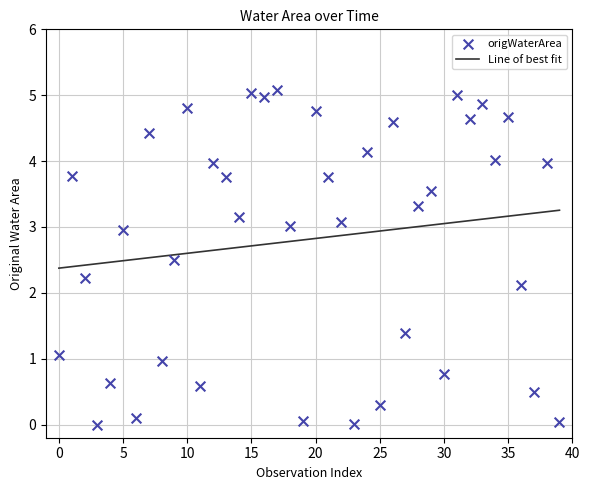

What is the range of Y values (max minus min)?

5.1